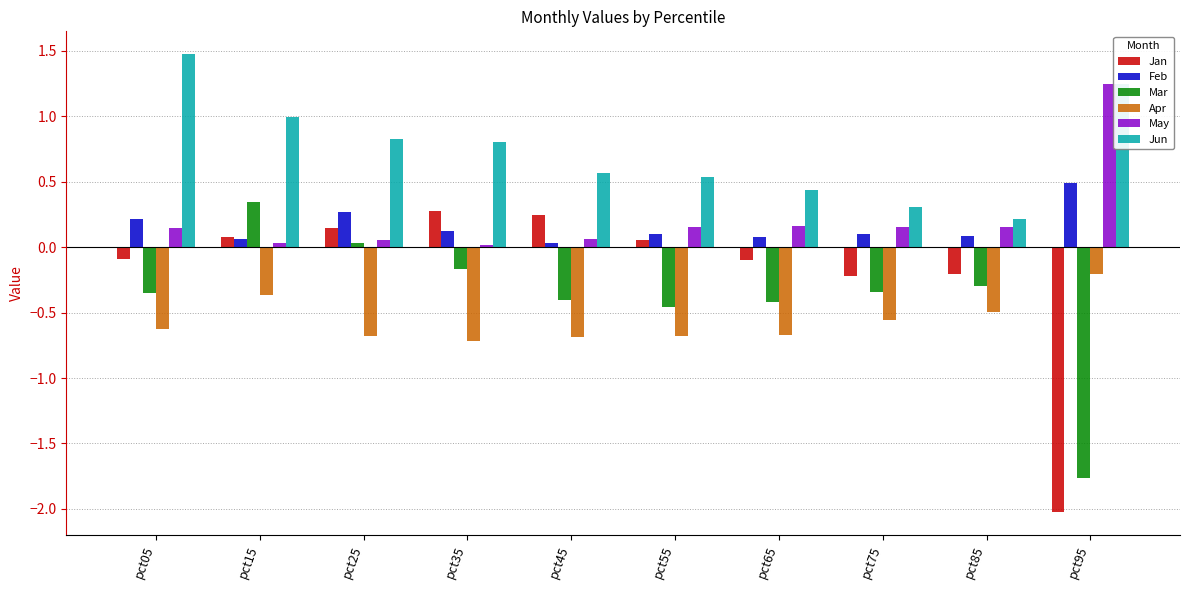

The Jan series shows 0.3 at pct35. True or false?

True